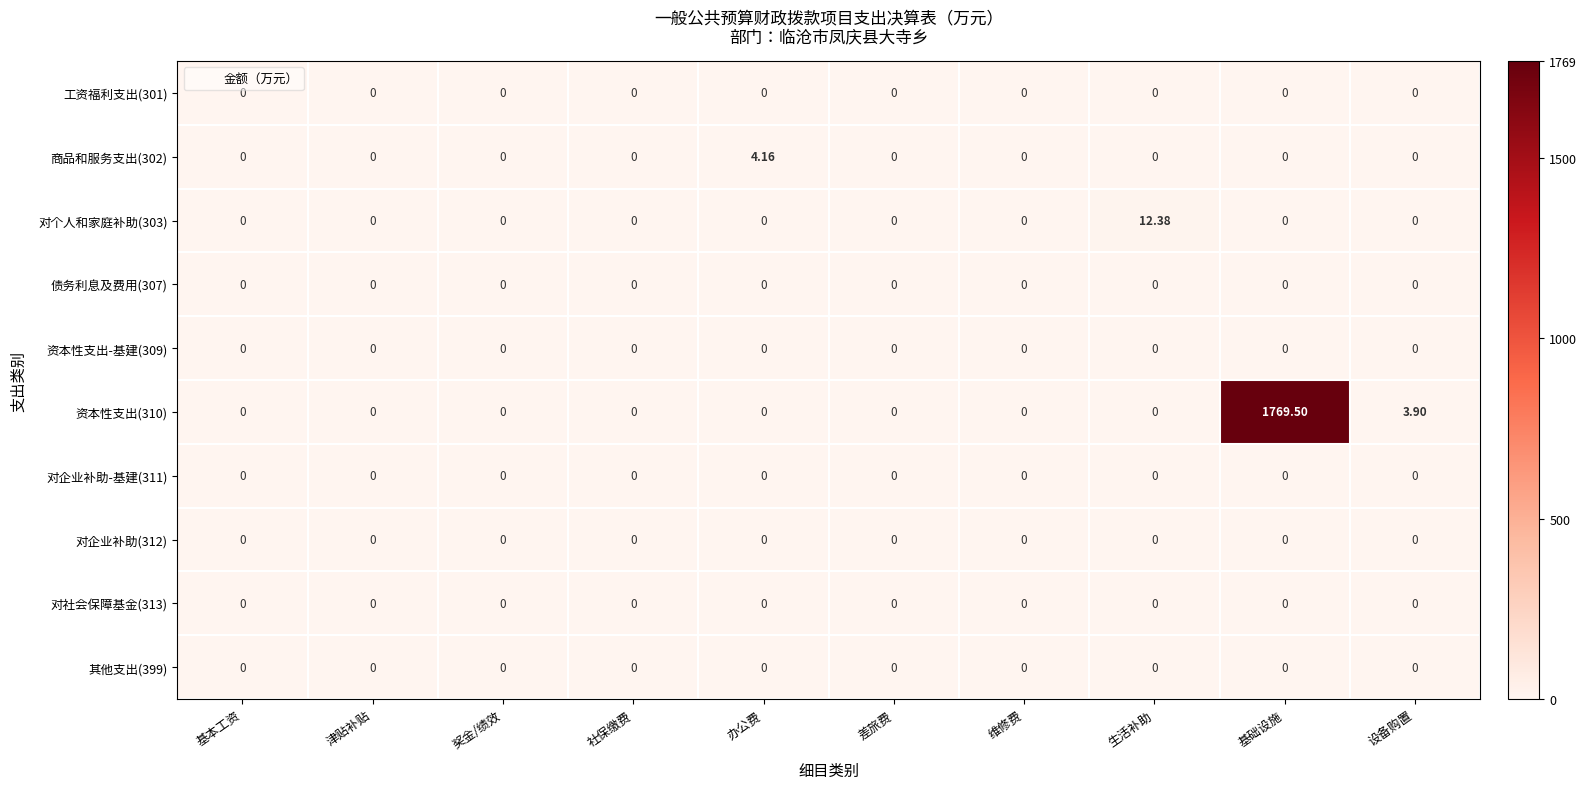

Which category has the highest value in the 对个人和家庭补助(303) series?

生活补助